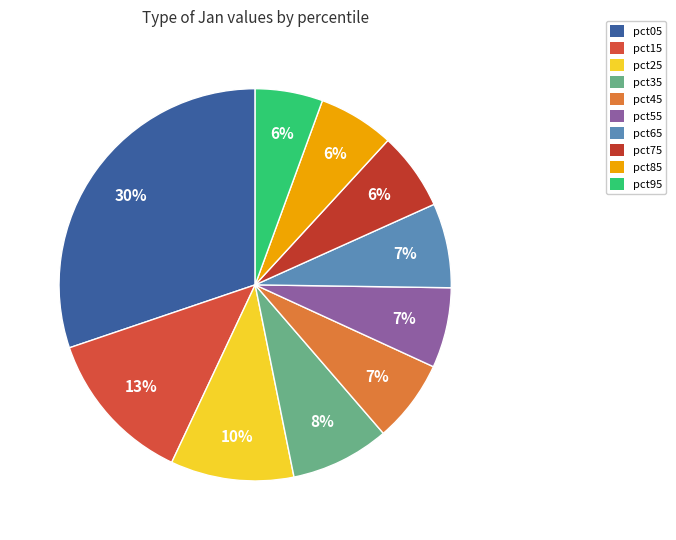

To the nearest percent, what is the combined percentage of pct65 and pct35?

15%